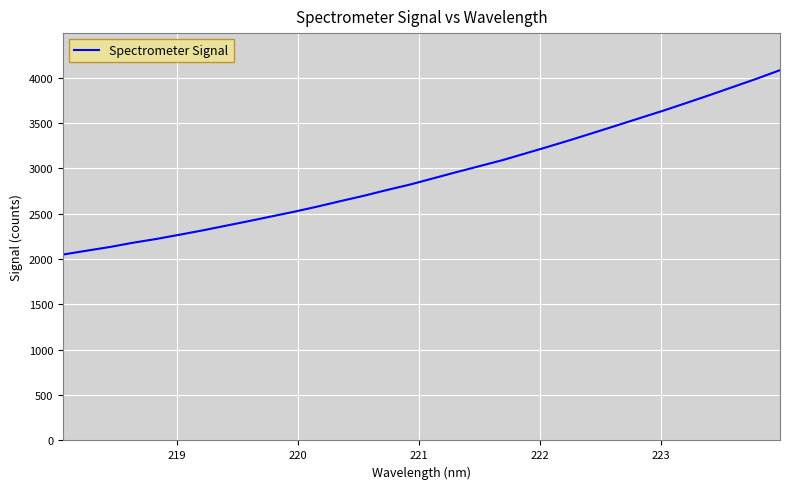

What is the difference between the maximum and minimum values?

2033.7